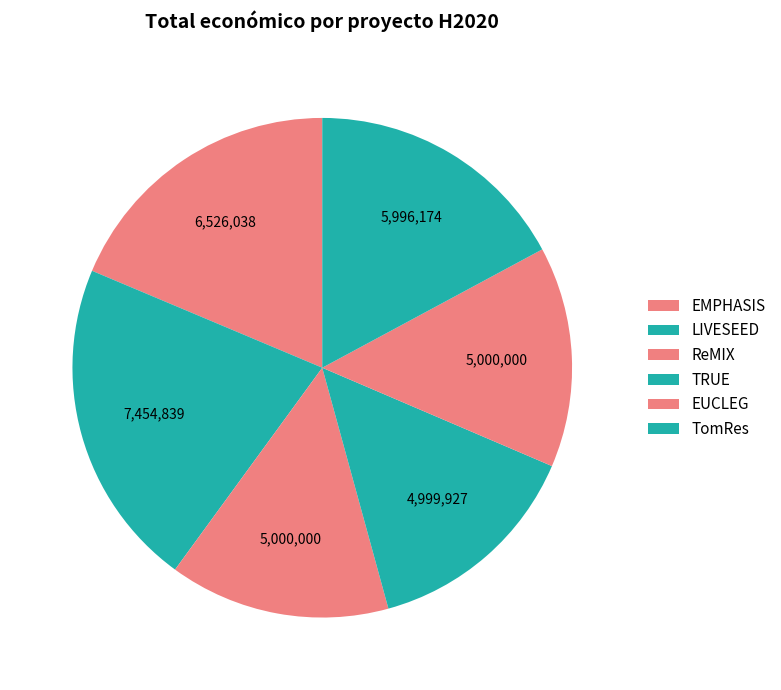

Is it true that TRUE is 28% of the pie?

False